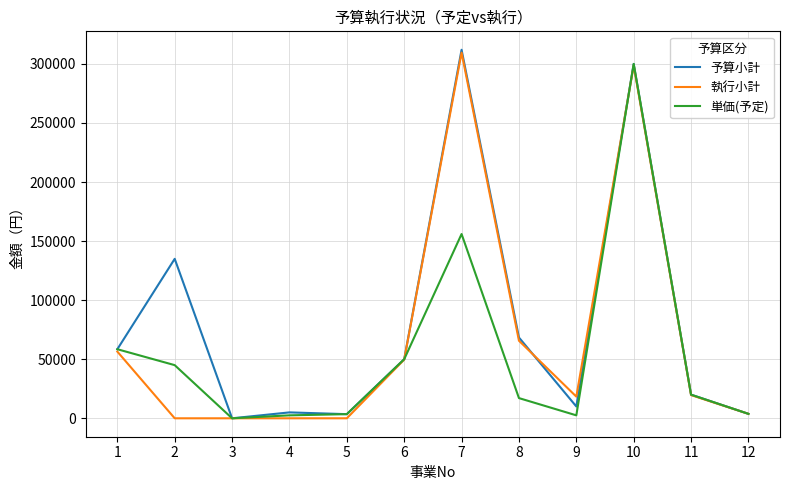

True or false: 執行小計 and 単価(予定) cross at least once.

True